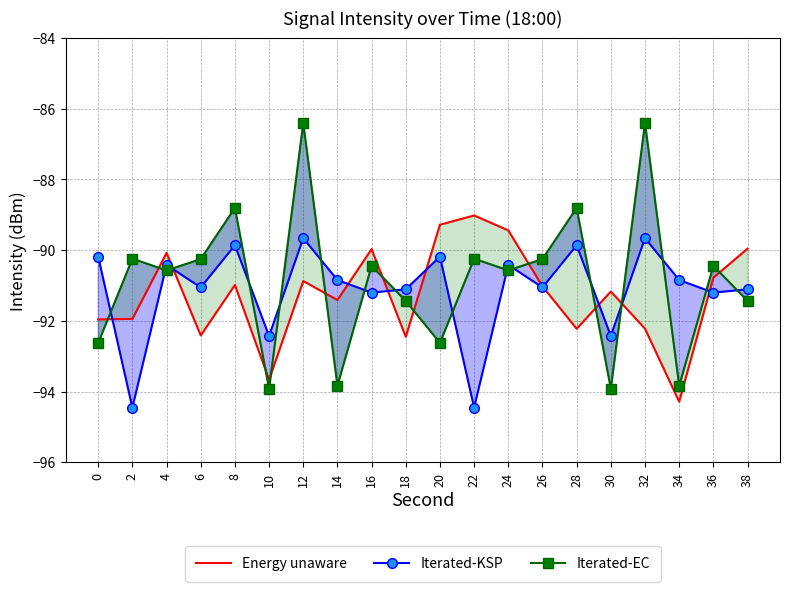

Which label corresponds to the smallest value in the chart?

2